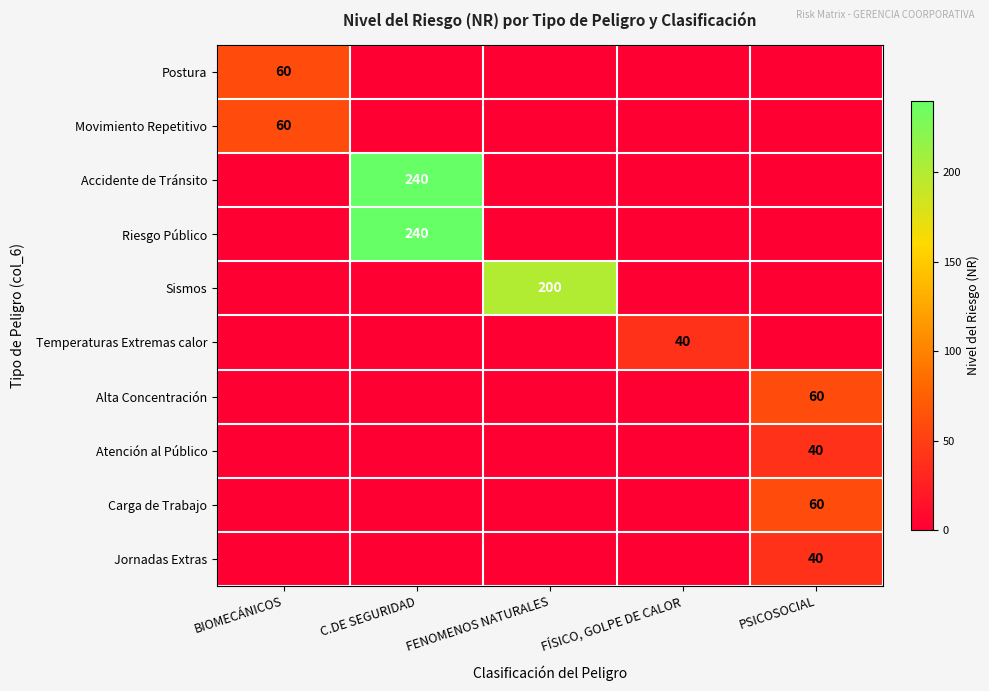

At how many categories does at least one series exceed 125?

2